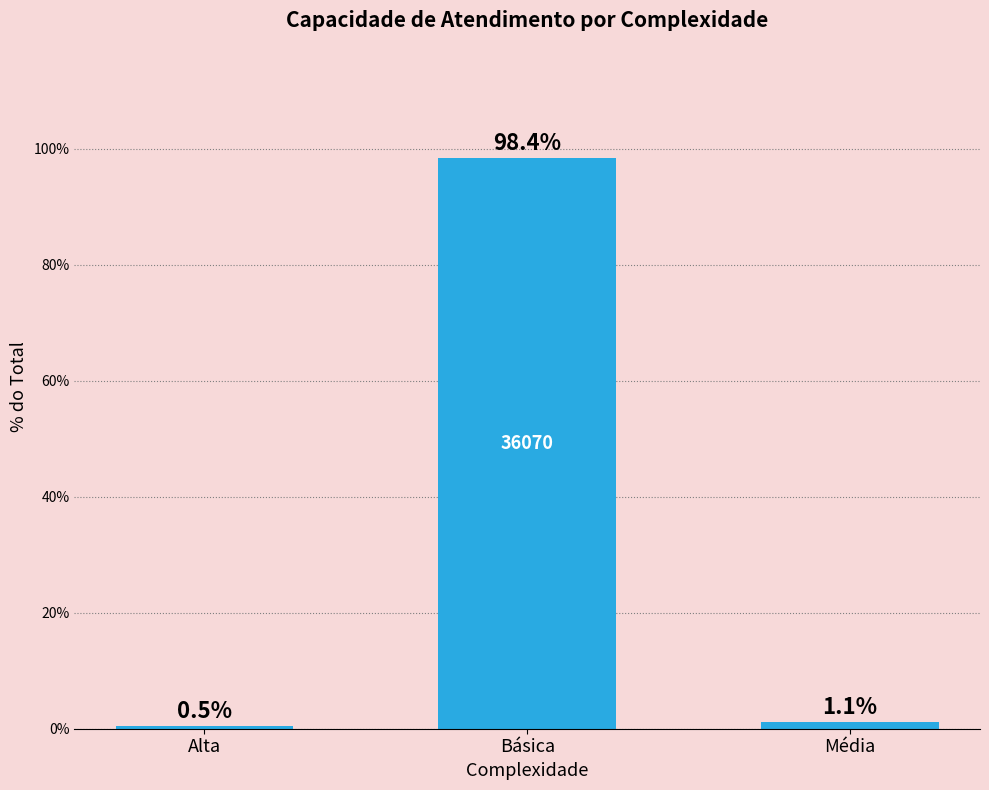

At which label does the data first exceed 1?

Básica